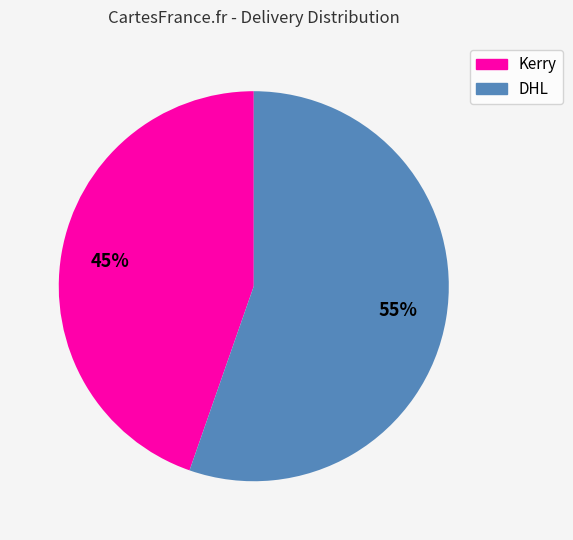

Is there any slice that represents more than half of the pie?

Yes